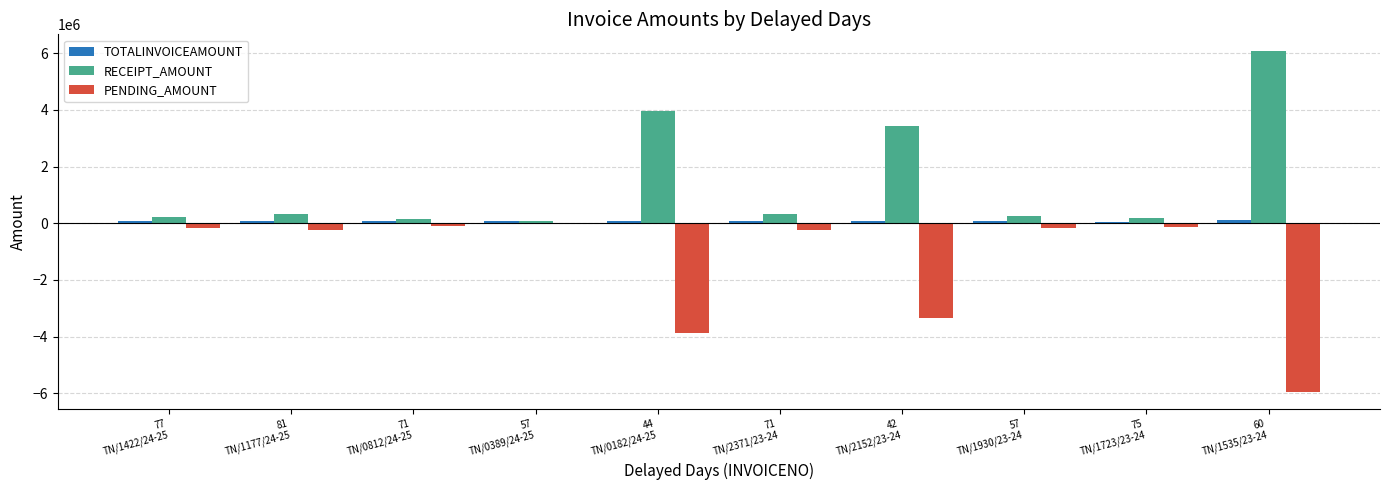

Which series has the largest total across all categories?

RECEIPT_AMOUNT